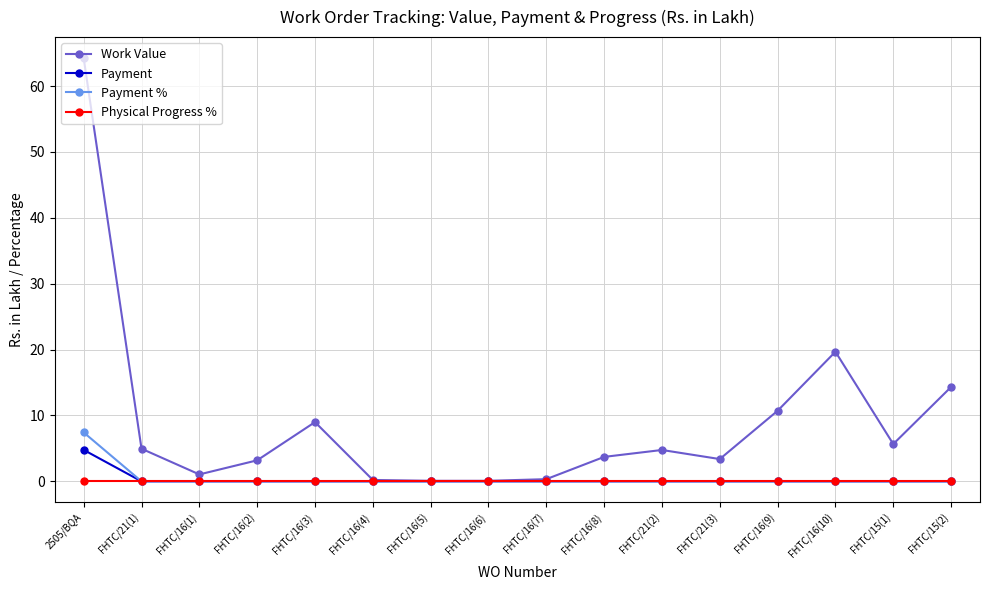

Which series has the largest total across all categories?

Work Value